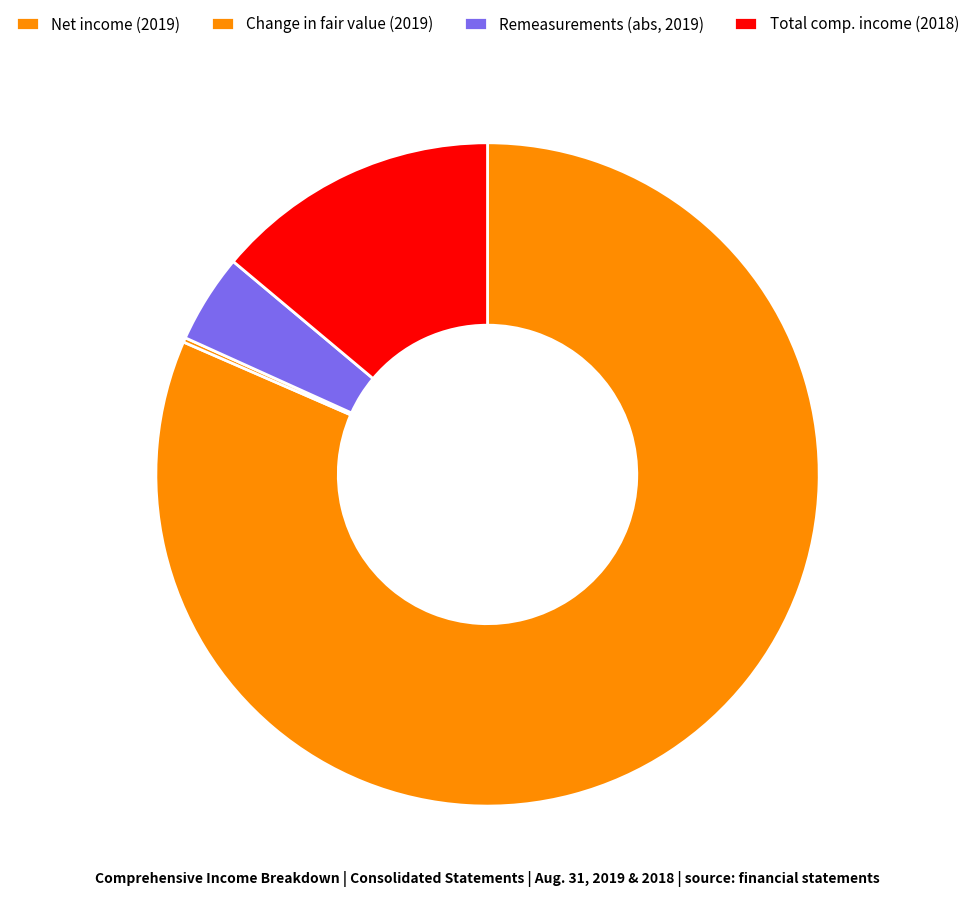

Which category has the smallest portion of the pie?

Change in unrealized fair value of derivatives